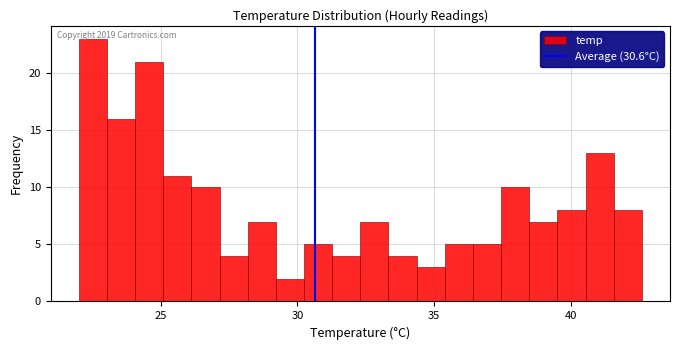

Around what value on the x-axis is the tallest bar? Give the approximate position of its centre, as read against the axis.

22.5